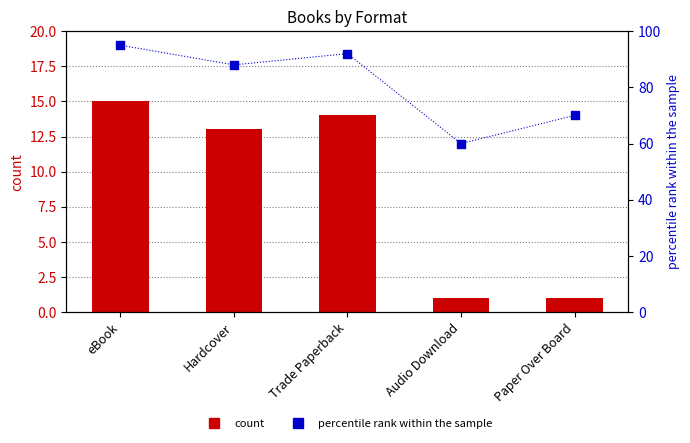

At which category is the sum across all series the highest?

eBook